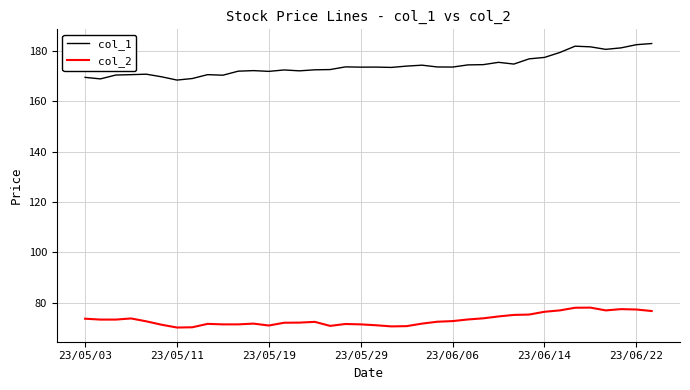

Rank the series by their maximum value, from lowest to highest.

col_2, col_1